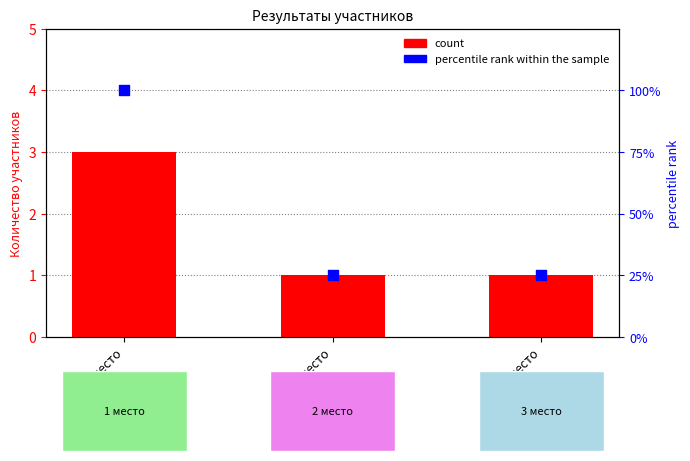

Which series contains the highest Y value?

percentile rank within the sample